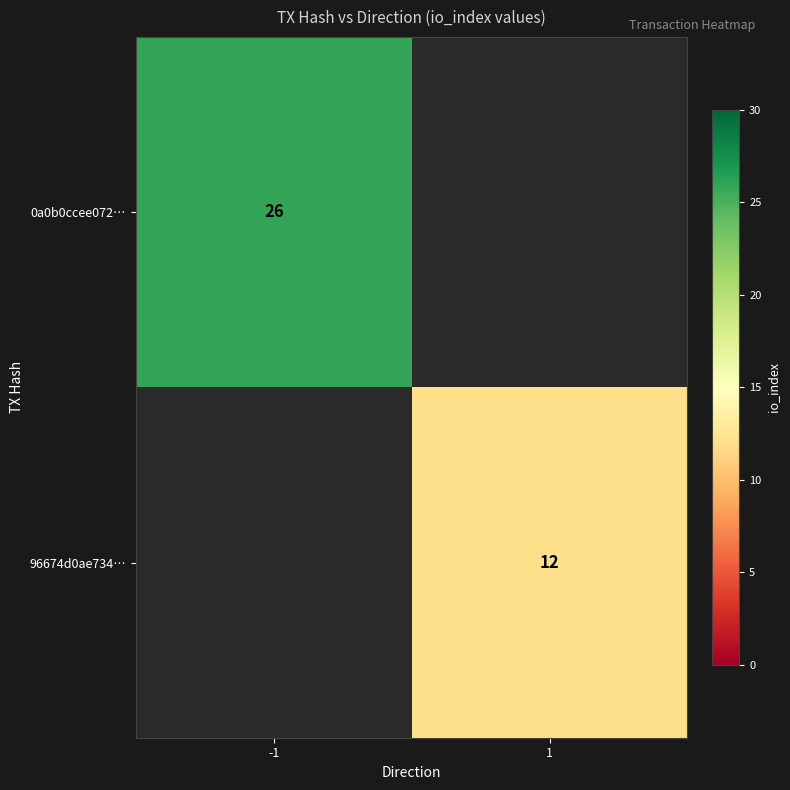

The 96674d0ae734… series shows 12 at 1. True or false?

True